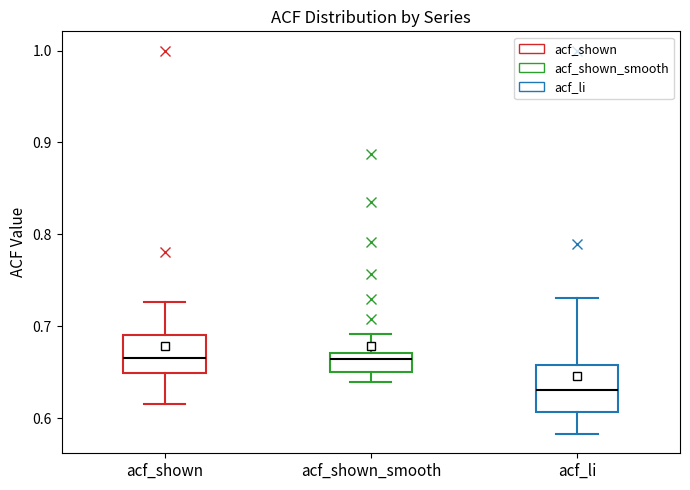

Comparing the boxes themselves (not the whiskers), which one is the tallest?

acf_li